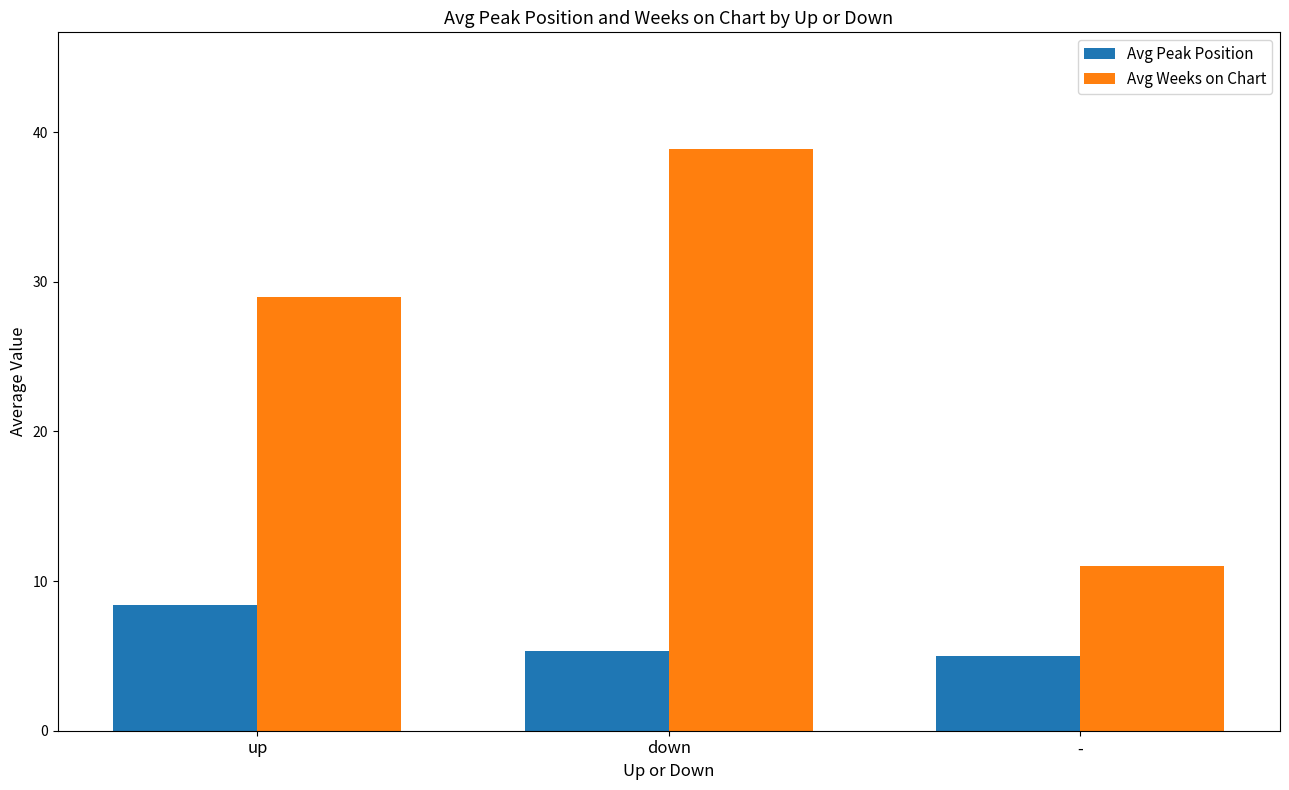

What is the sum of the Avg Peak Position values at - and up?

13.4